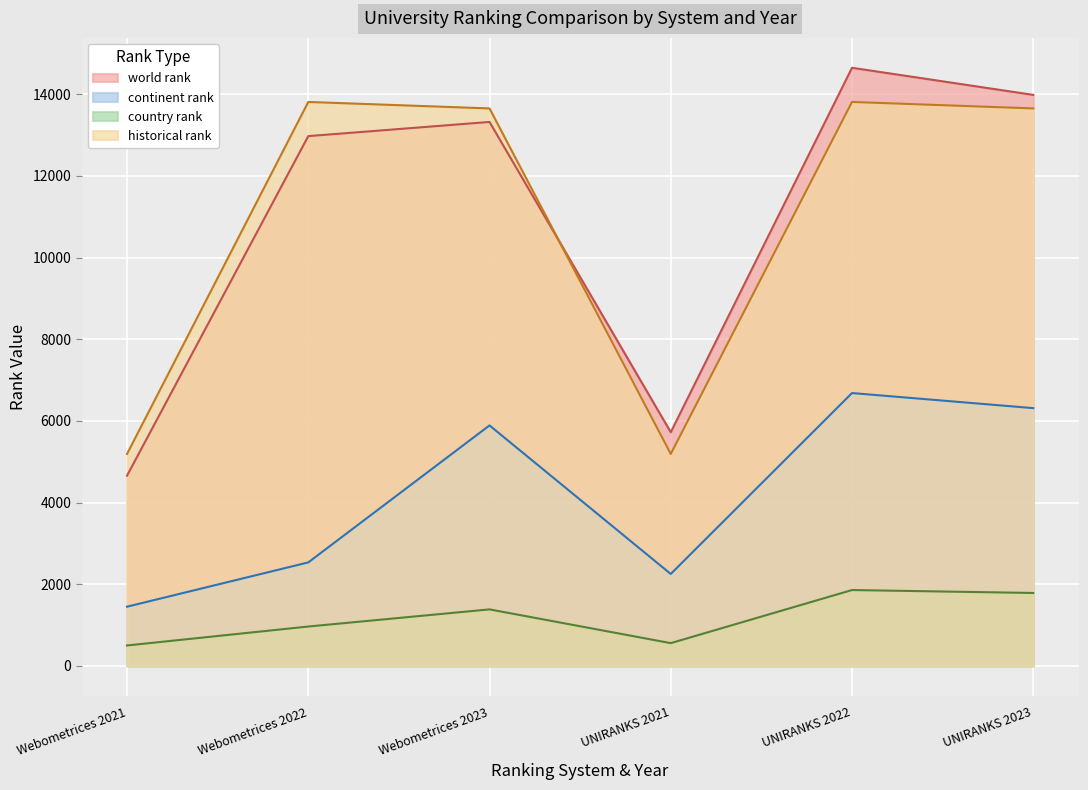

How many lines are shown in the chart?

4